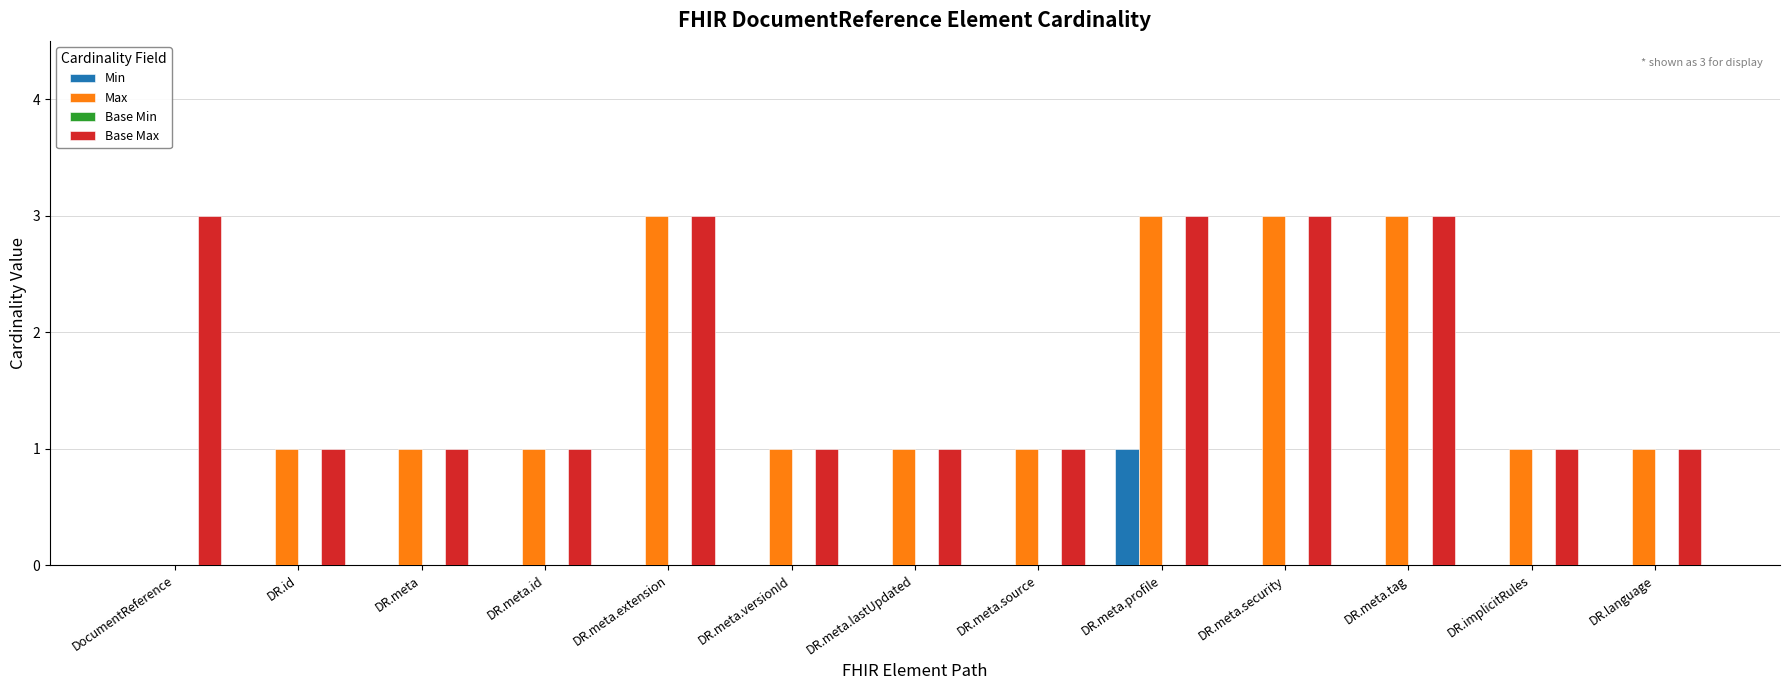

What is the sum of the Base Max values at DR.meta.tag and DR.id?

4